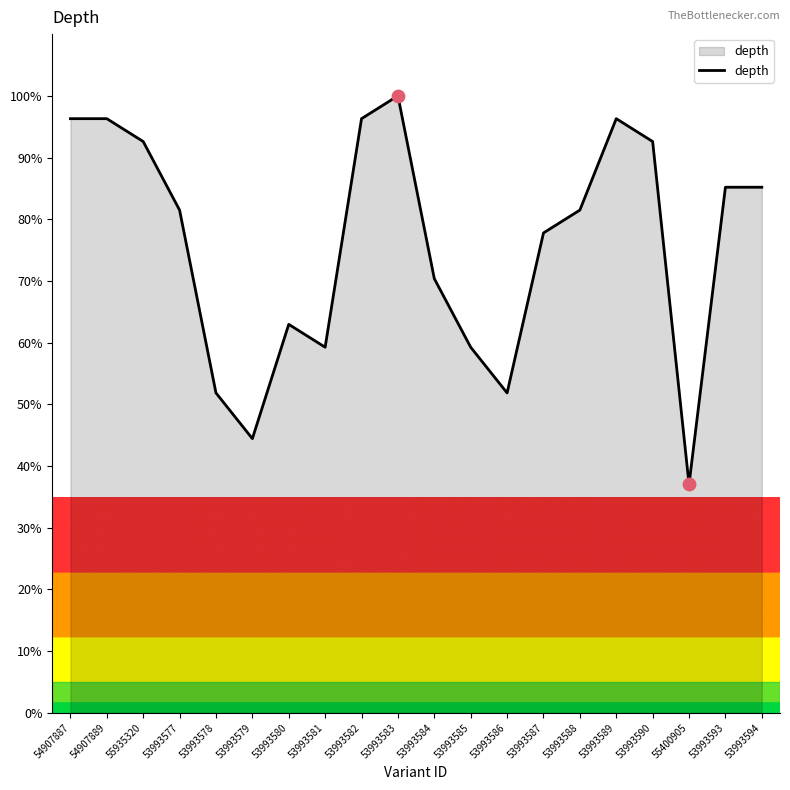

Between 53993584 and 55935320, which is larger?

55935320